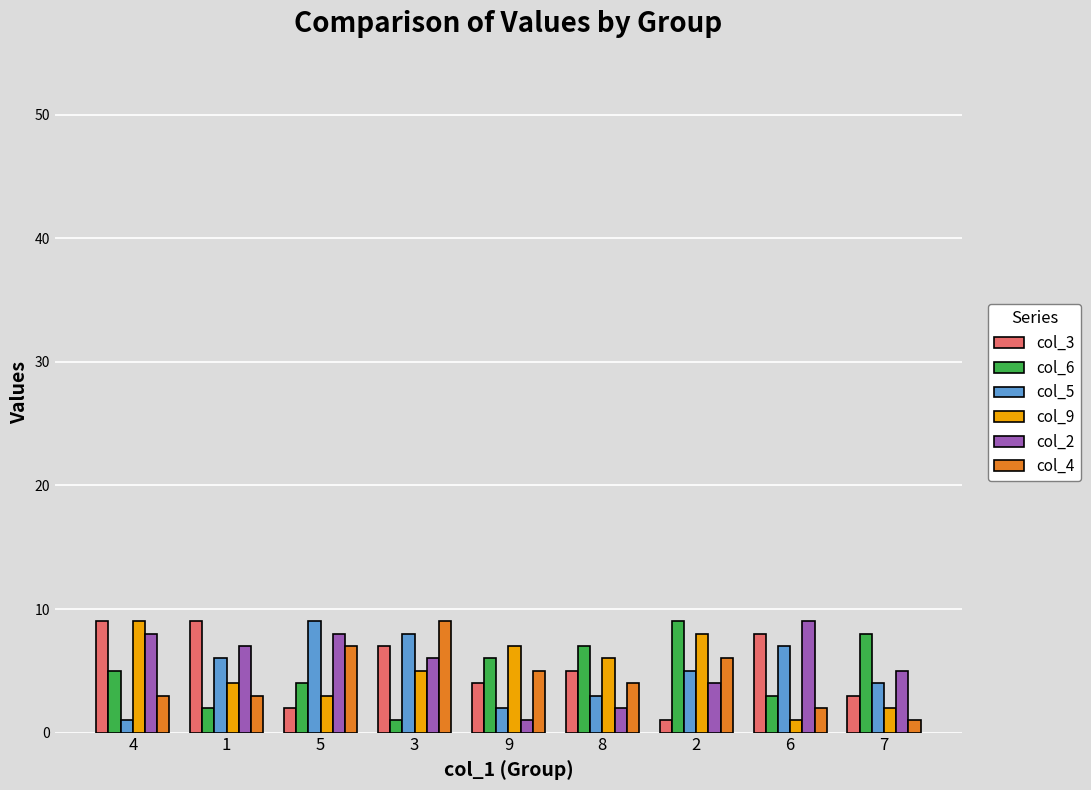

Is it true that col_3 equals 14 at 4?

False